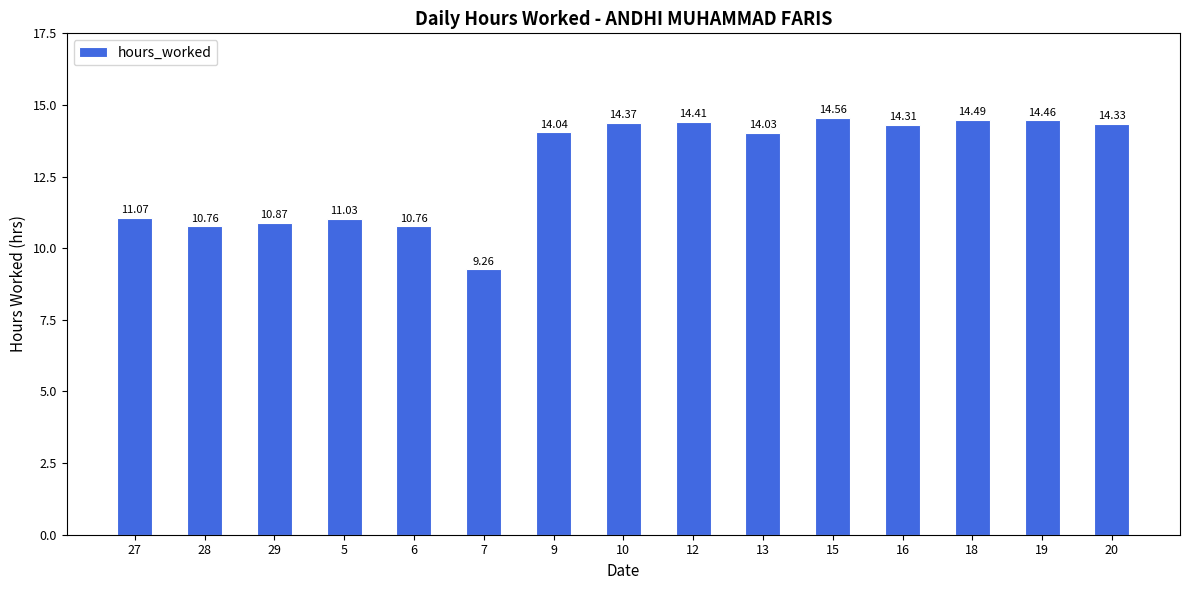

The chart shows a value of 3.8 at 27. True or false?

False